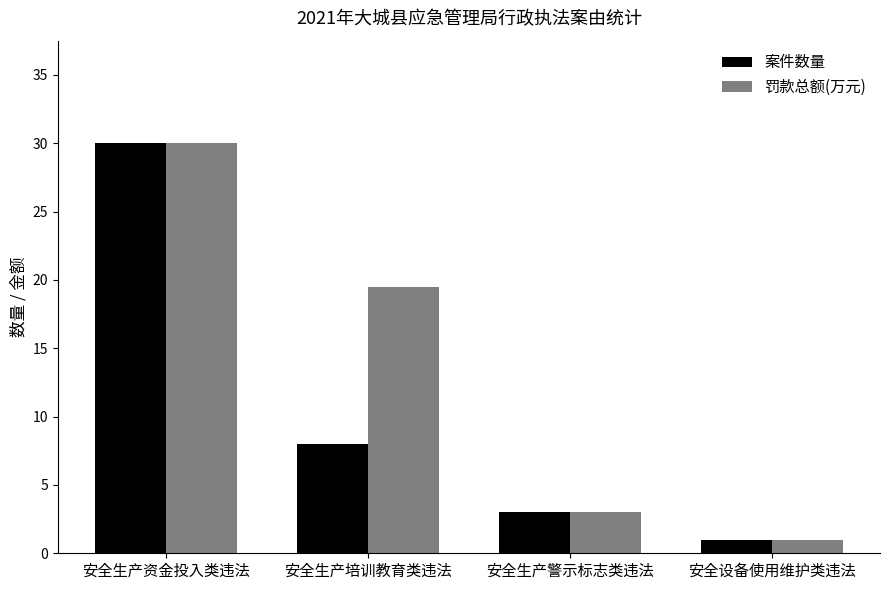

Which label corresponds to the smallest value in the chart?

安全设备使用维护类违法